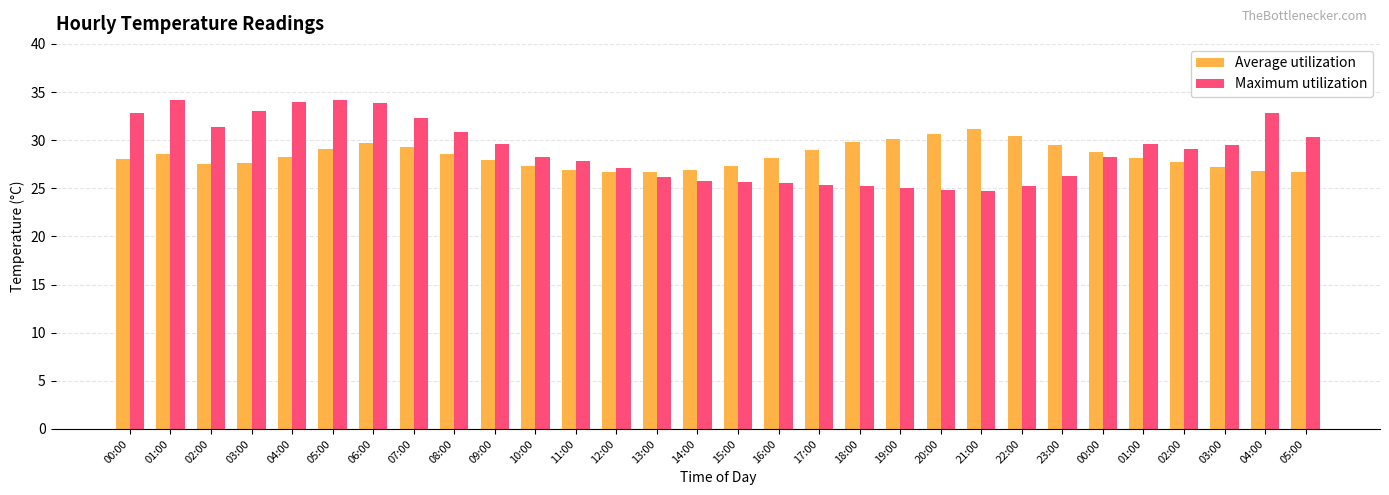

How many groups of bars are there?

30